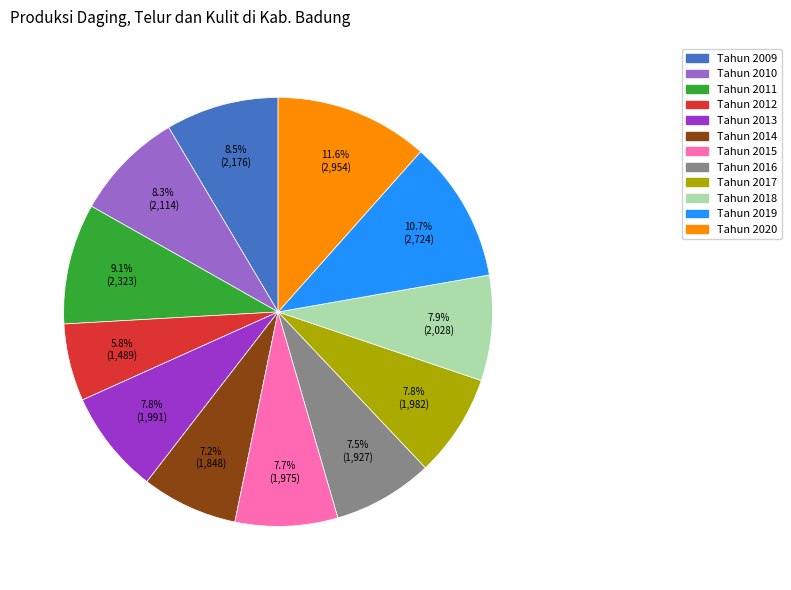

How much of the chart is everything except Tahun 2013?

92.2%